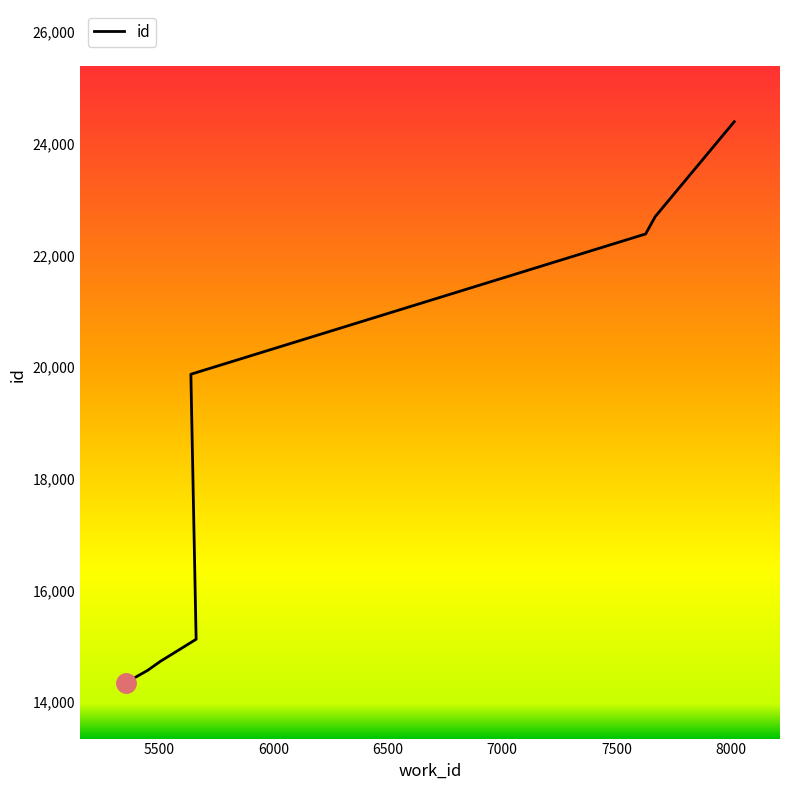

What is the average value?

18514